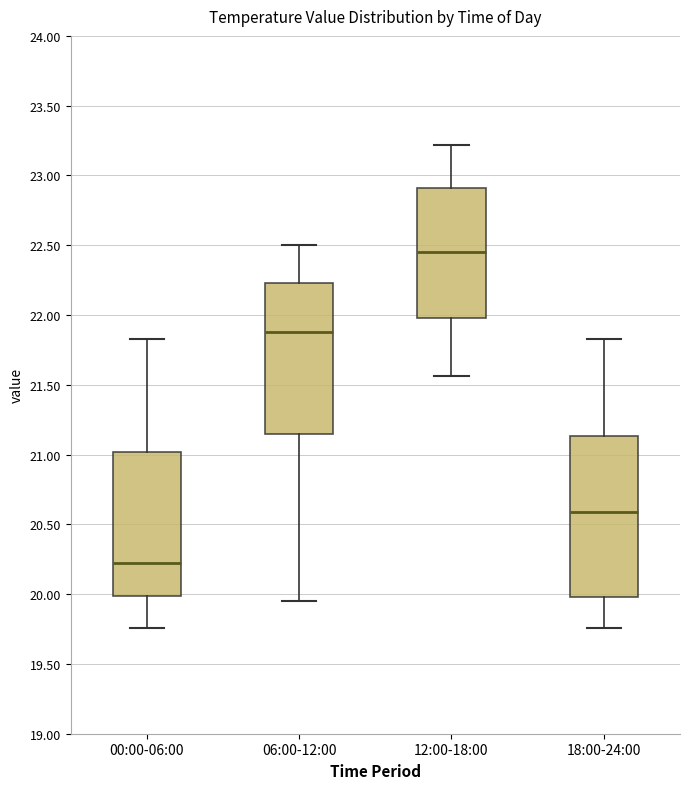

Which box is the tallest, from its lower edge to its upper edge?

18:00-24:00